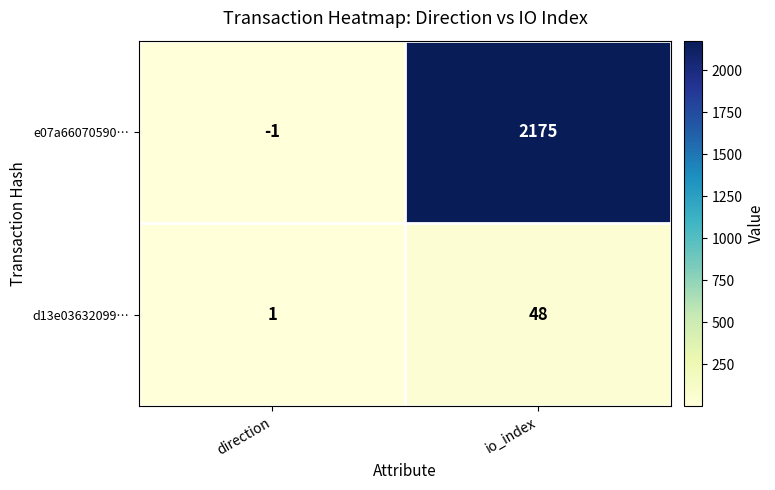

Reading left to right, transcribe all the data shown in this chart.

e07a66070590…: -1	2175
d13e03632099…: 1	48